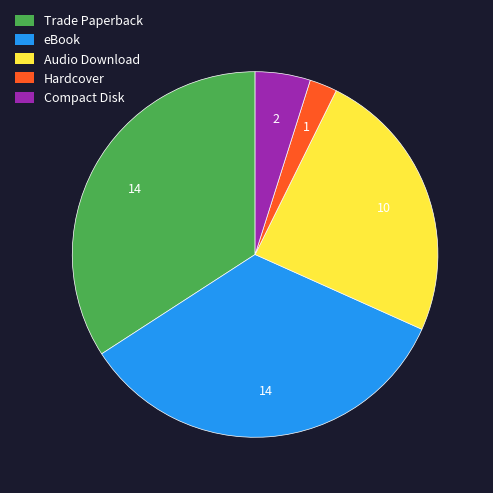

What is the ratio of the value at Trade Paperback to the value at Hardcover?

14.0